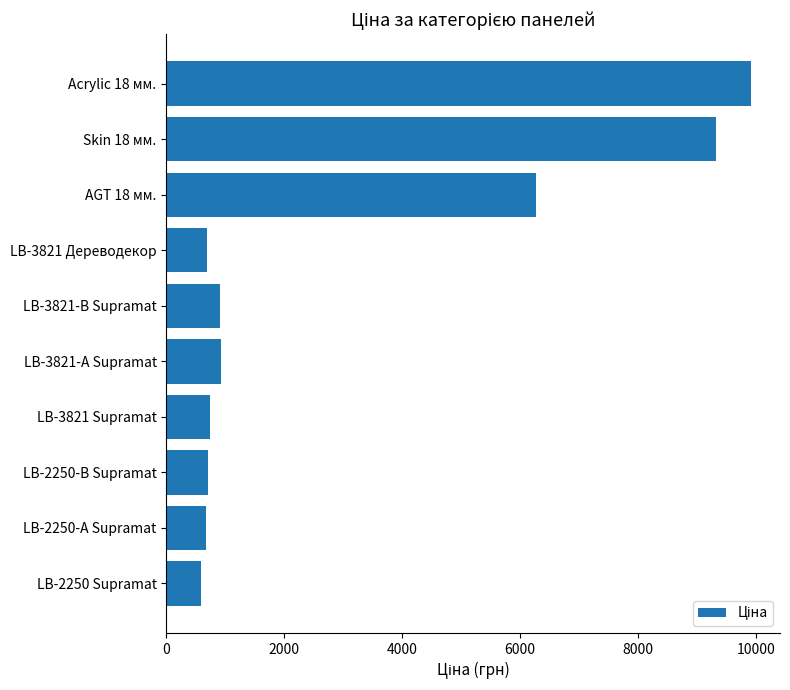

Is it true that the value at Skin 18 мм. is 9321.4?

True